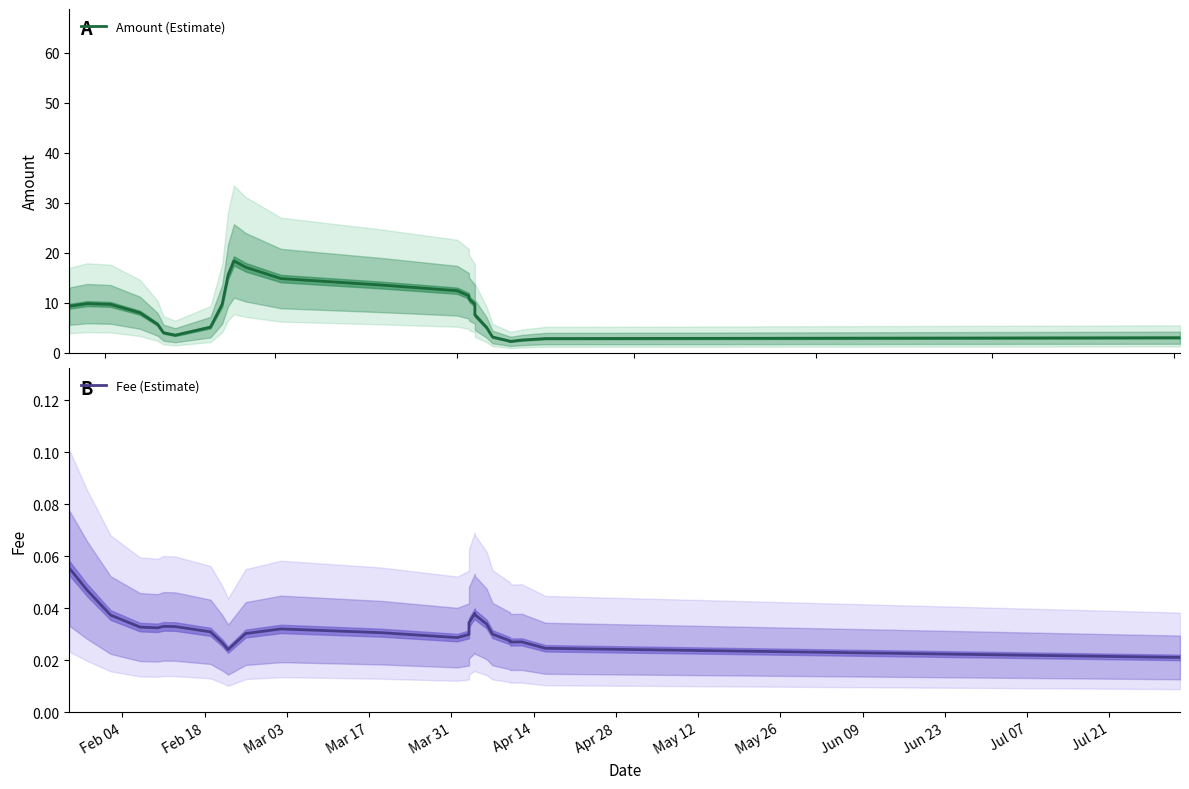

The value of Amount (Estimate) at Mar 03 is 3.6. True or false?

False